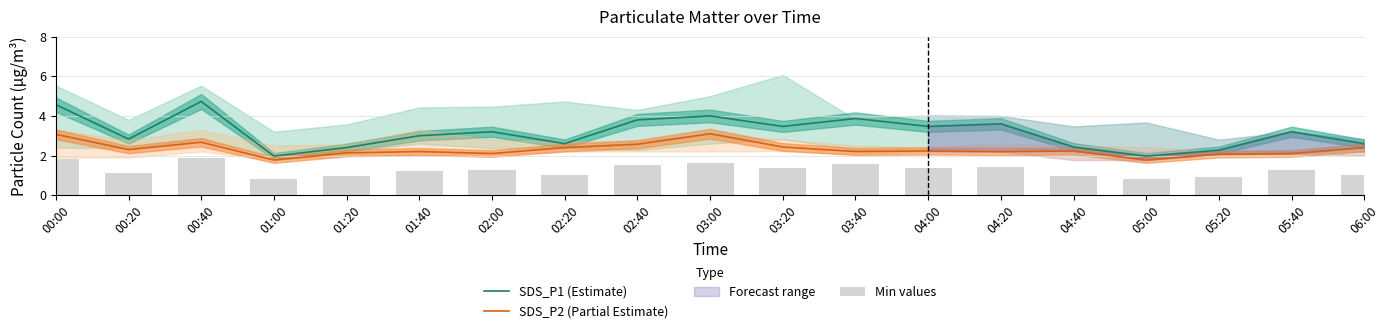

At which label is Min values closest to 1?

04:40